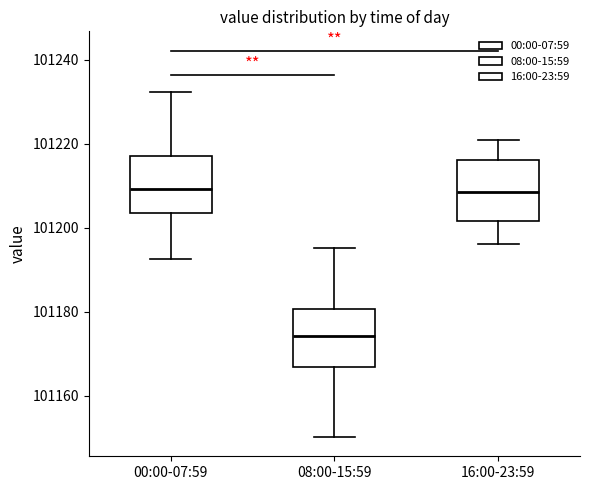

Where does the median line of the box for 16:00-23:59 sit on the y-axis? The values are not printed on the chart, so give them approximately, as read against the axis.

101208